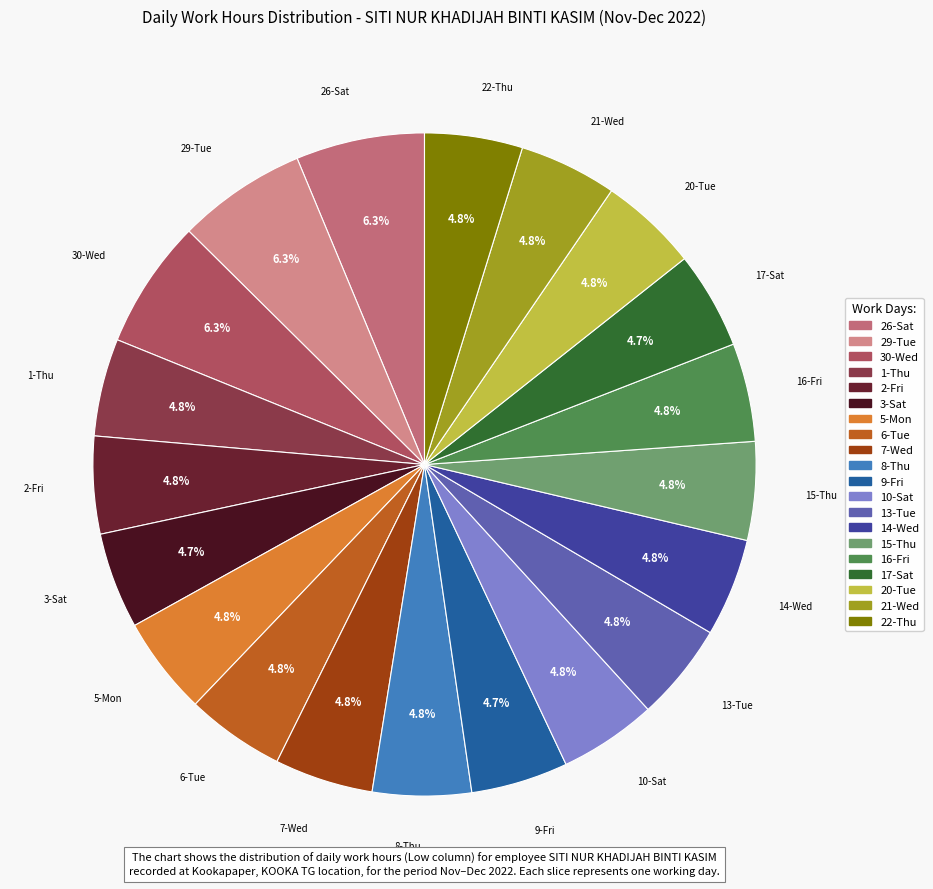

Is the sum of 6-Tue and 2-Fri greater than half?

No